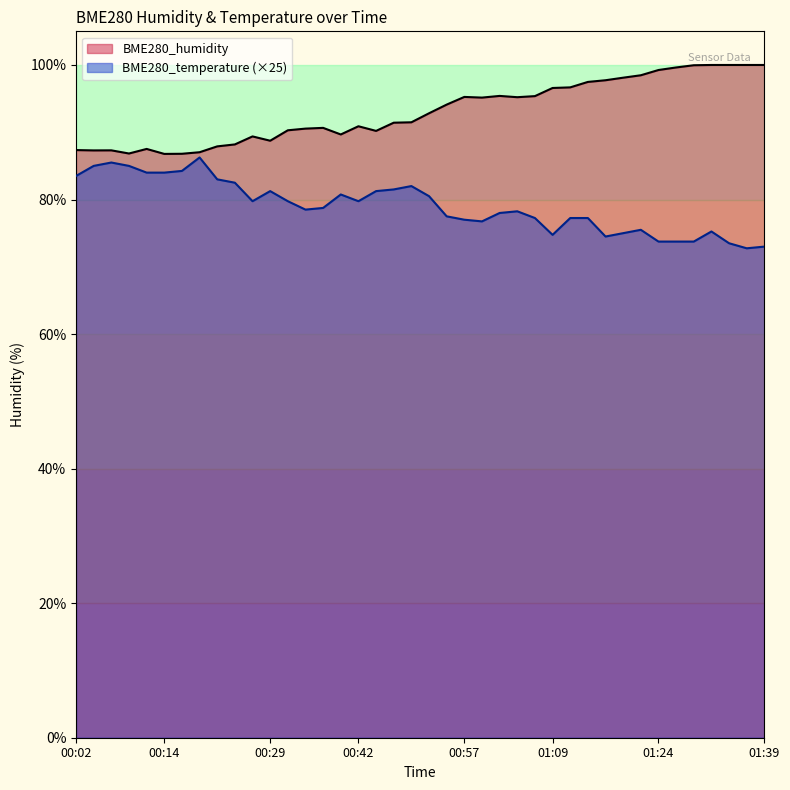

What is the difference between the maximum and minimum values in the BME280_humidity series?

13.2